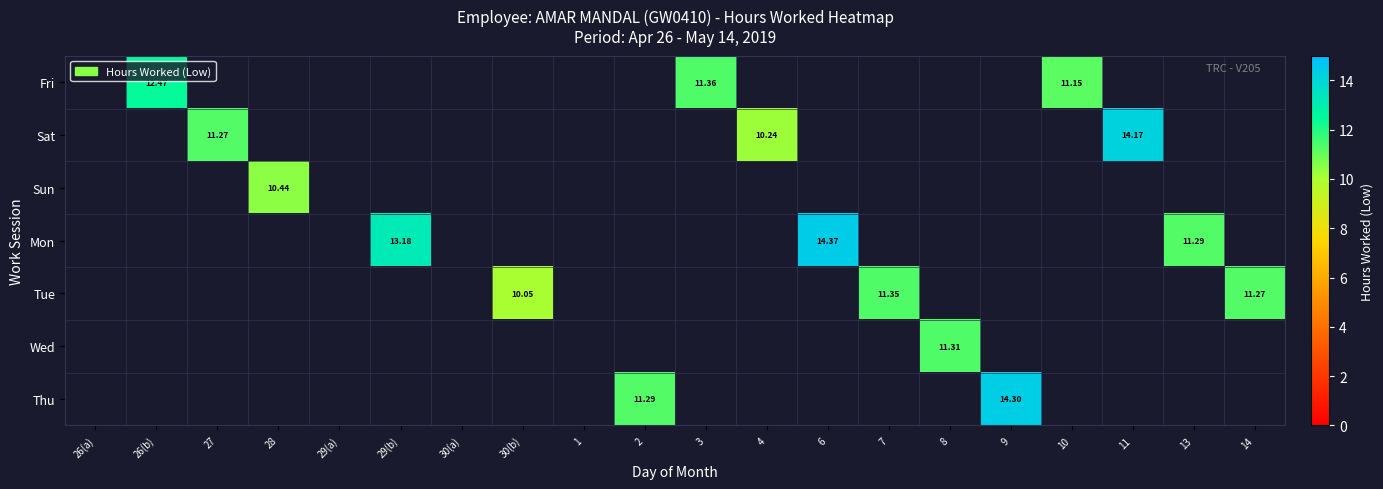

List the series in order of their overall mean, lowest first.

Fri, Sat, Sun, Mon, Tue, Wed, Thu